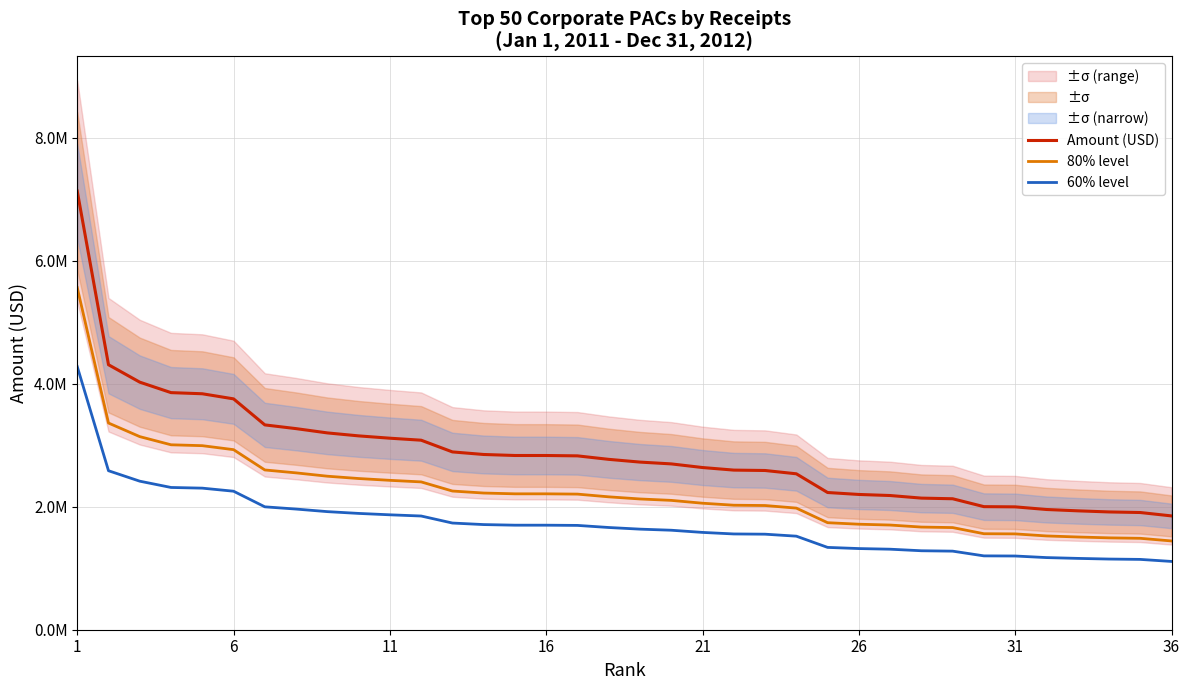

True or false: 60% level and 80% level cross at least once.

False